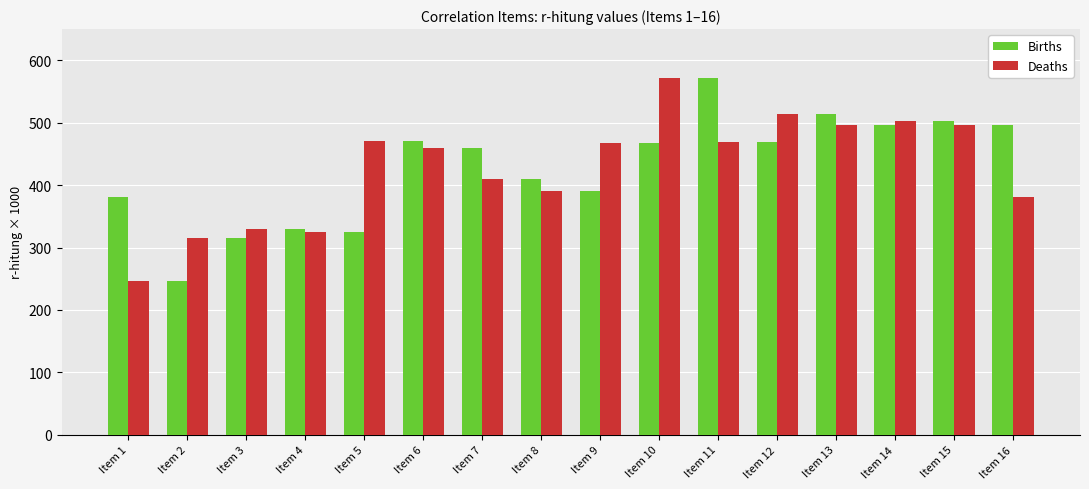

At Item 11, list the series in order from smallest to largest.

Deaths, Births